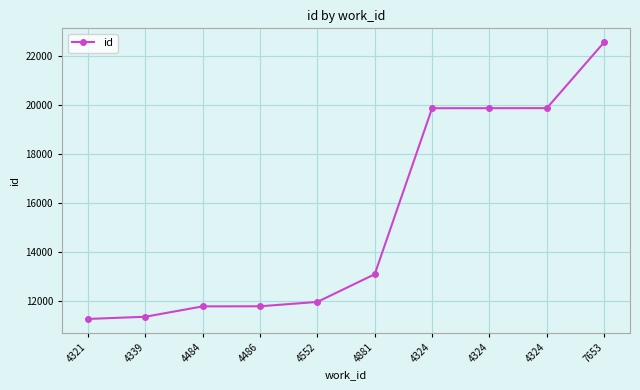

What is the sum of the values at 7653 and 4552?

34536